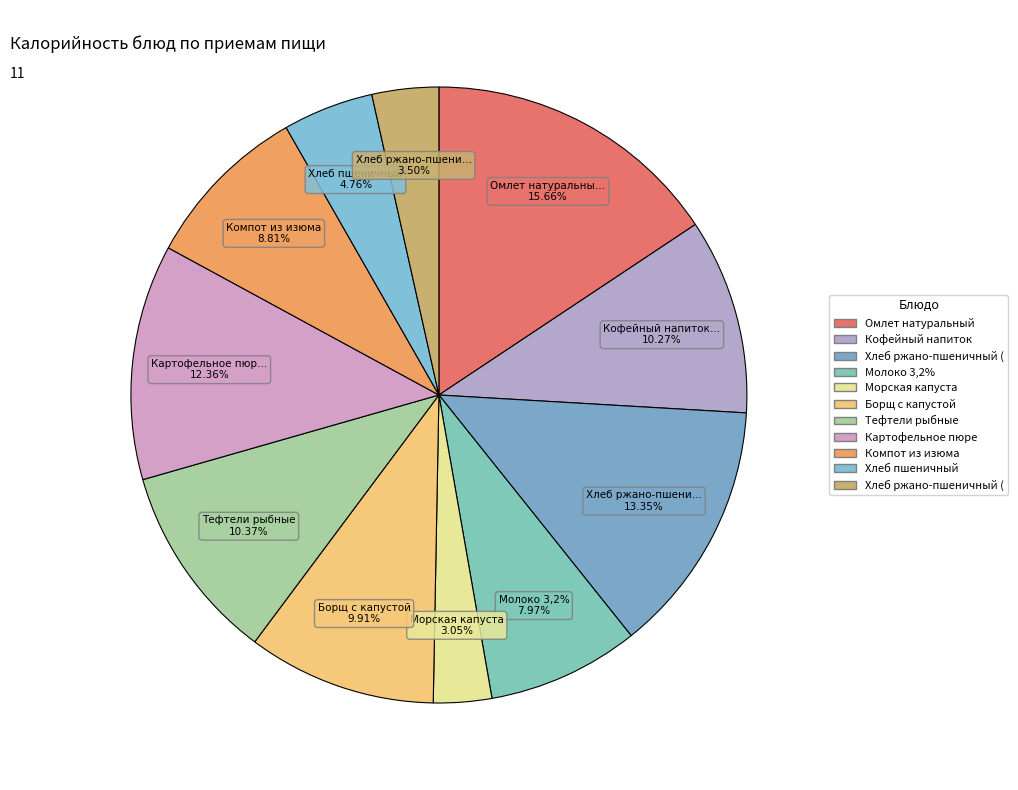

Is it true that Хлеб ржано-пшеничный (завтрак) is 13% of the pie?

True